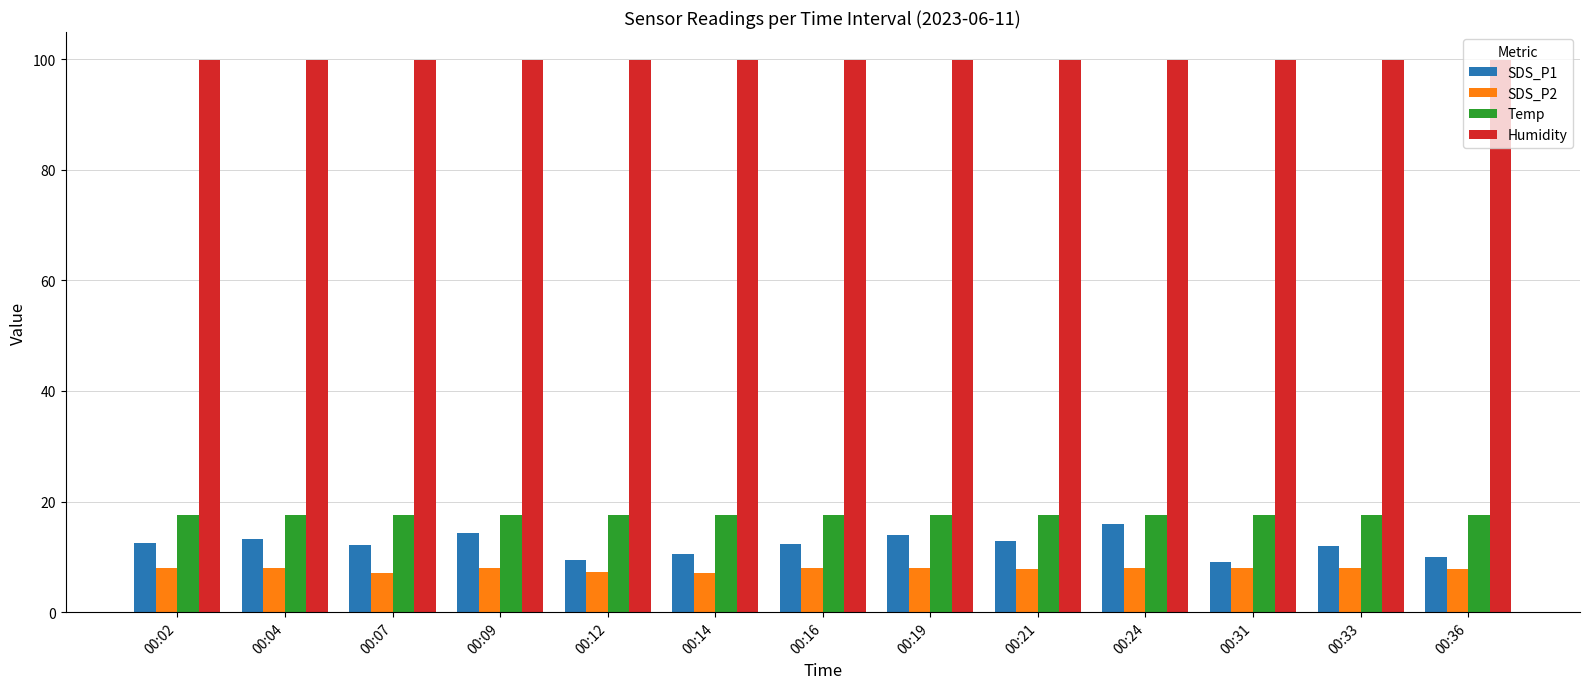

What is the maximum value for Temp?

17.6